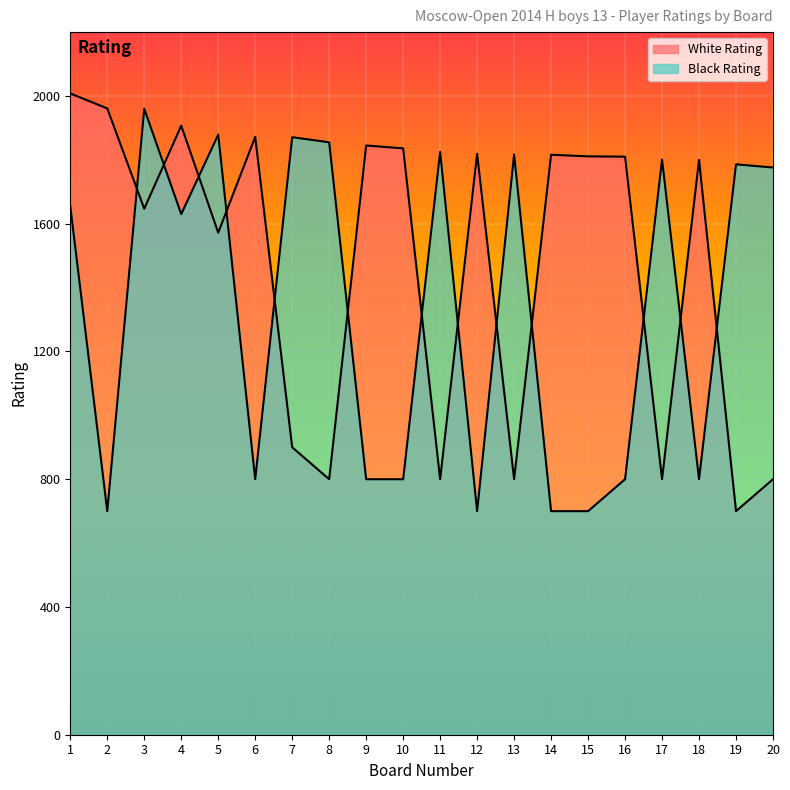

How many interior local peaks does the Black Rating series have?

7